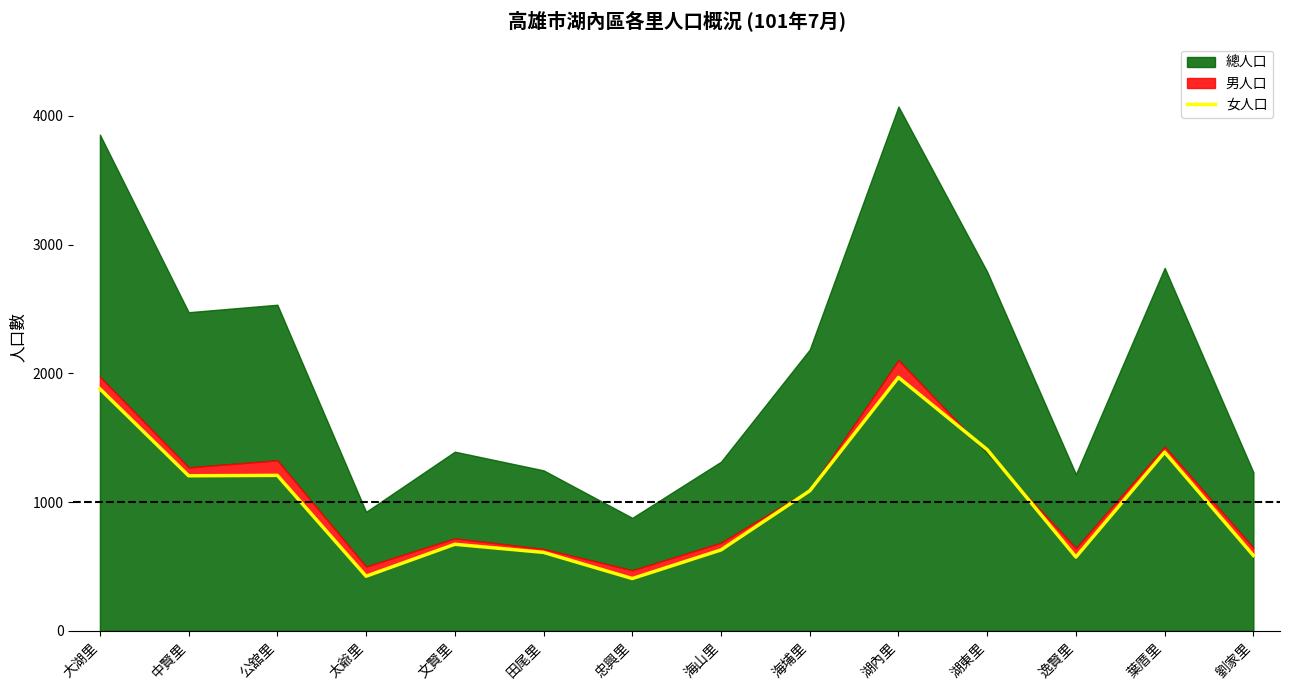

The value at 中賢里 is 763. True or false?

False